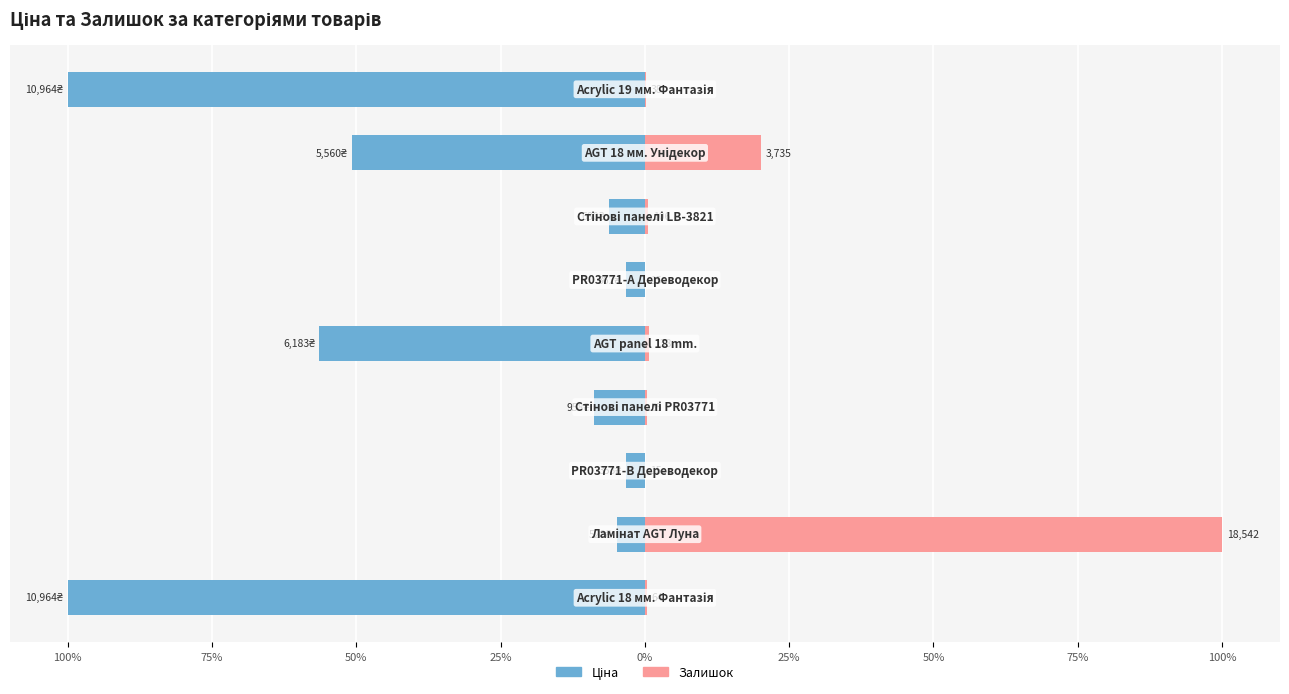

Reading left to right, extract all data points from this chart.

Ціна: 100%=-100.0	75%=-4.8	50%=-3.2	25%=-8.7	0%=-56.4	25%=-3.3	50%=-6.2	75%=-50.7	100%=-100.0
Залишок: 100%=0.3	75%=100.0	50%=0.1	25%=0.3	0%=0.7	25%=0.1	50%=0.6	75%=20.1	100%=0.2